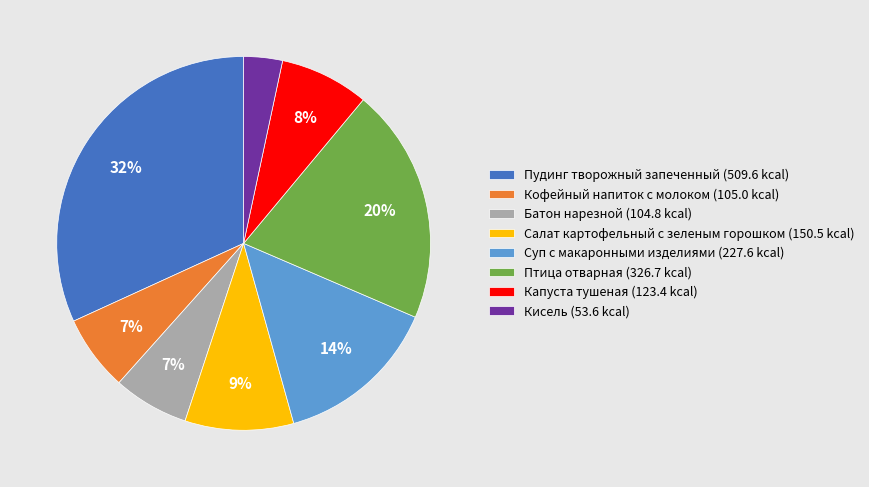

Is it true that Птица отварная is 20% of the pie?

True